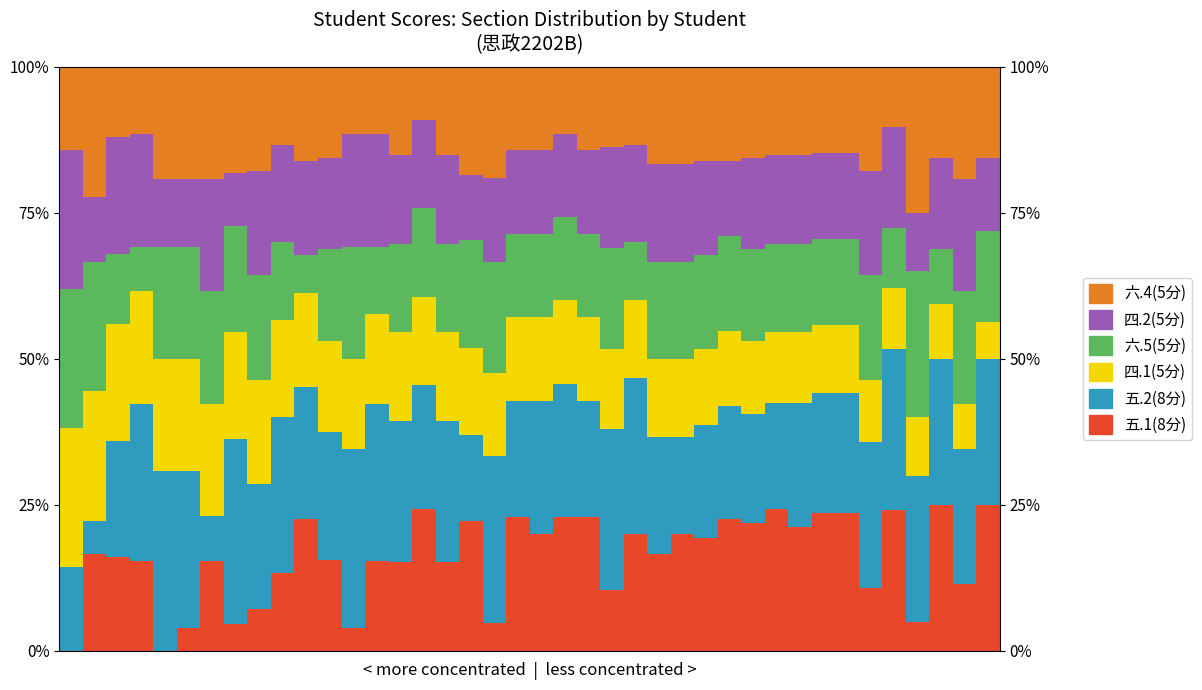

Where is 五.2(8分) nearest to the value 18?

30